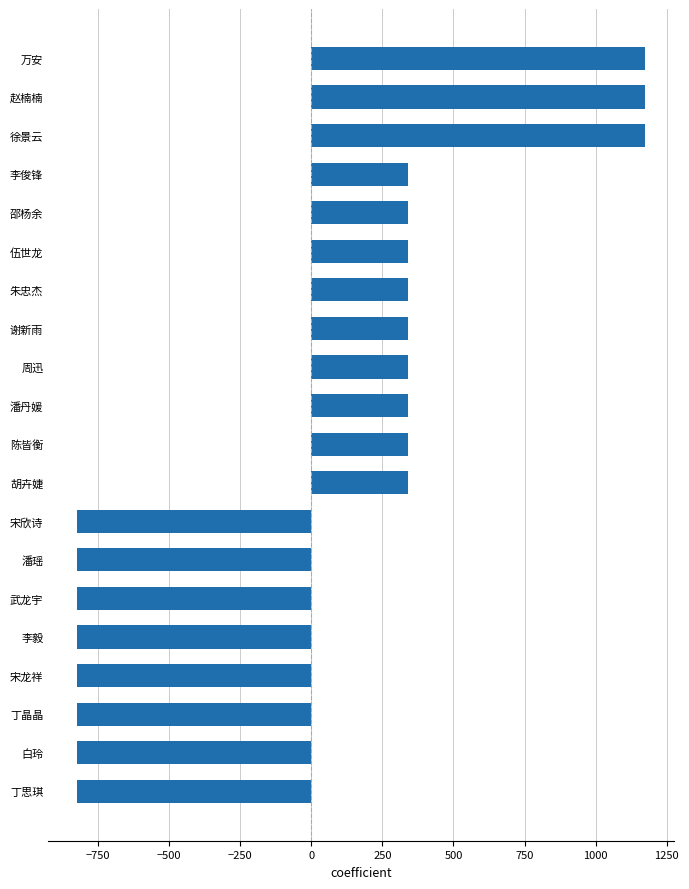

Approximately how many times larger is the value at 李俊锋 compared to 朱忠杰?

1.0